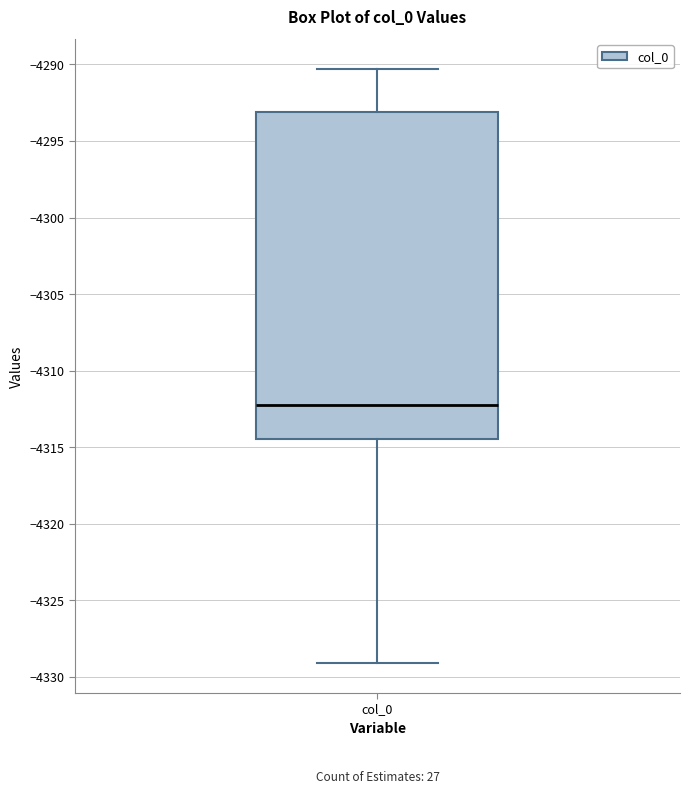

Transcribe this box plot: give where the median line is, the range the box spans, and where the two whiskers end, as read against the y-axis. The values are not printed on the chart, so give them approximately, as read against the axis.

median -4312.5, box -4314.5 to -4293.0, whiskers -4329.0 to -4290.5